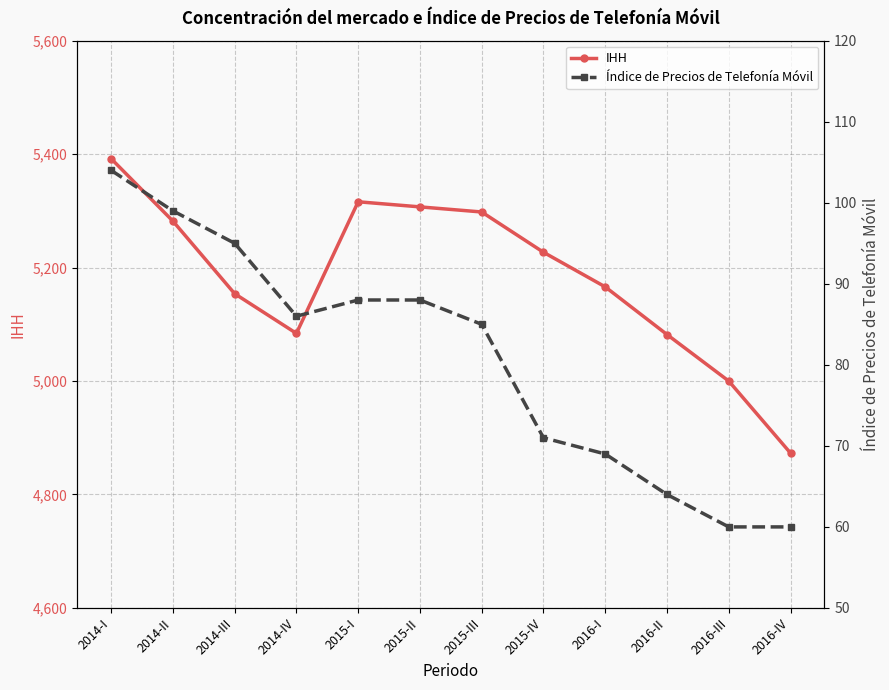

List the series in order of their peak value, highest first.

IHH, Índice de Precios de Telefonía Móvil